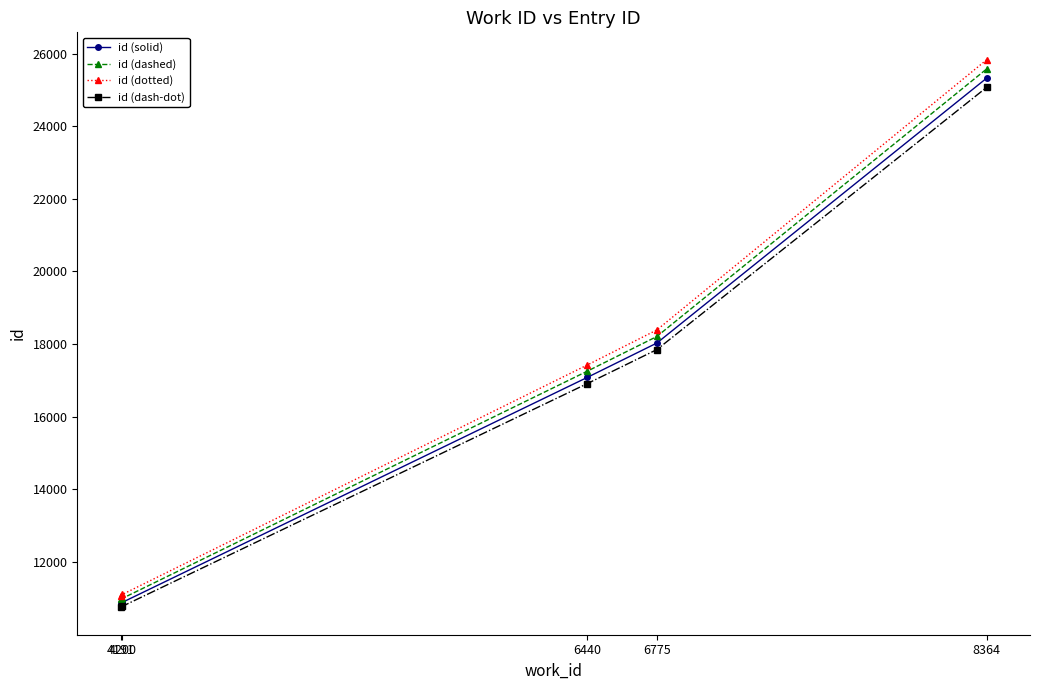

True or false: id (dash-dot) has more than 2 interior local peaks.

False